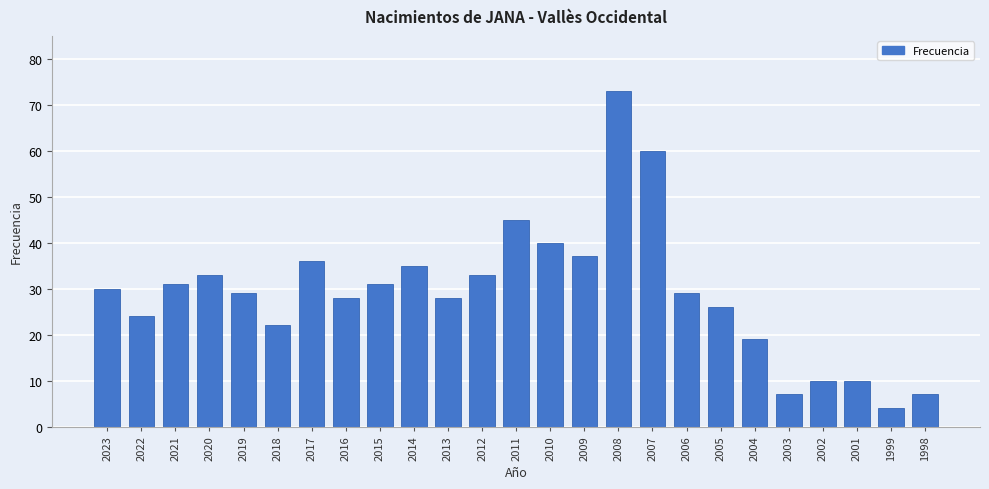

What is the sum of all values?

727